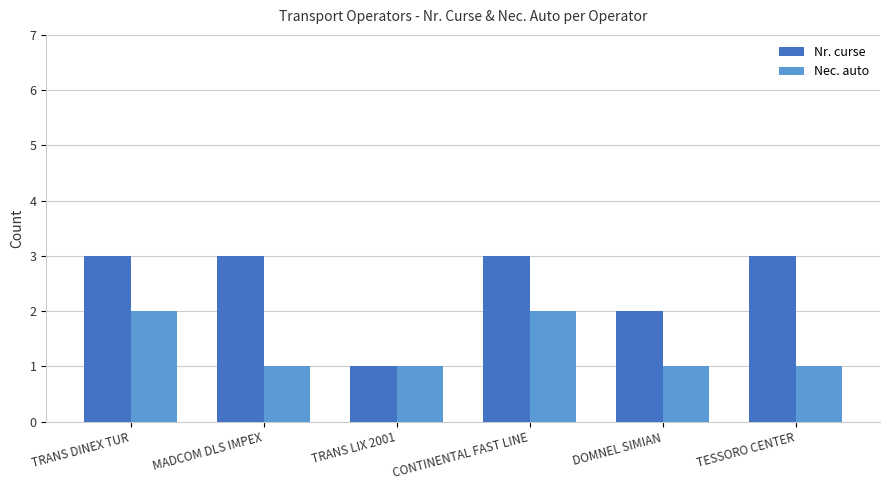

Reading left to right, what are all the values shown in this chart?

Nr. curse: TRANS DINEX TUR=3	MADCOM DLS IMPEX=3	TRANS LIX 2001=1	CONTINENTAL FAST LINE=3	DOMNEL SIMIAN=2	TESSORO CENTER=3
Nec. auto: TRANS DINEX TUR=2	MADCOM DLS IMPEX=1	TRANS LIX 2001=1	CONTINENTAL FAST LINE=2	DOMNEL SIMIAN=1	TESSORO CENTER=1